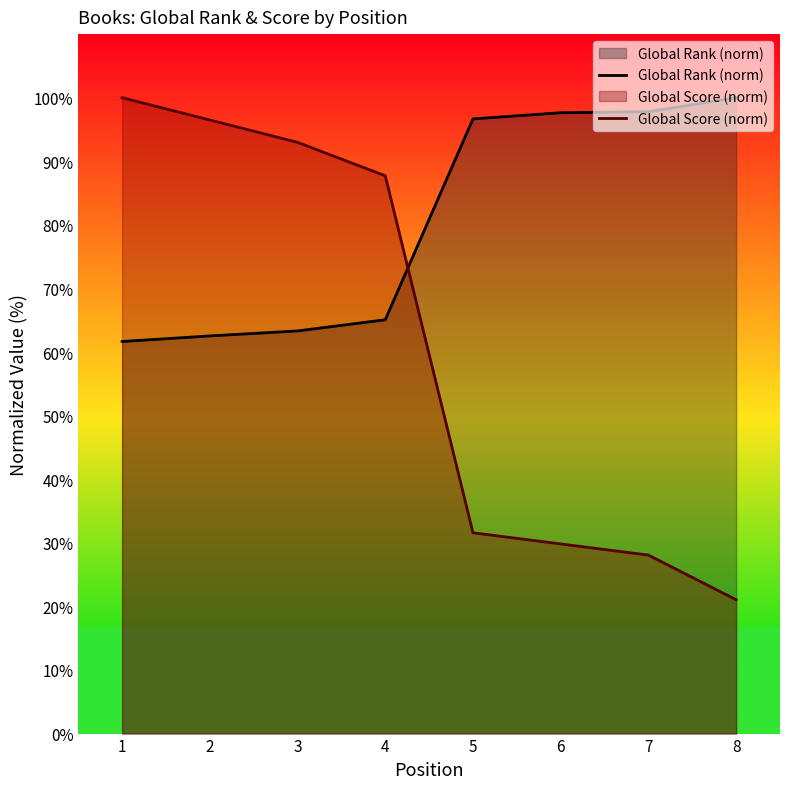

How many lines are shown in the chart?

2